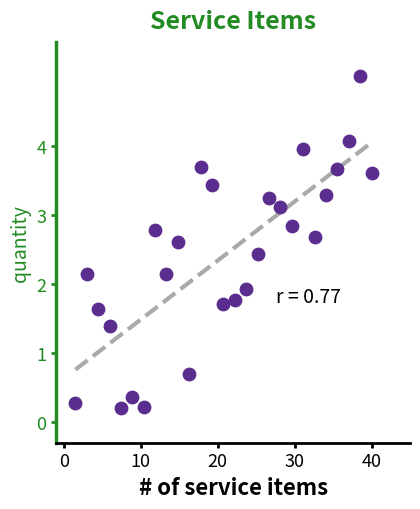

What is the range of Y values (max minus min)?

4.8